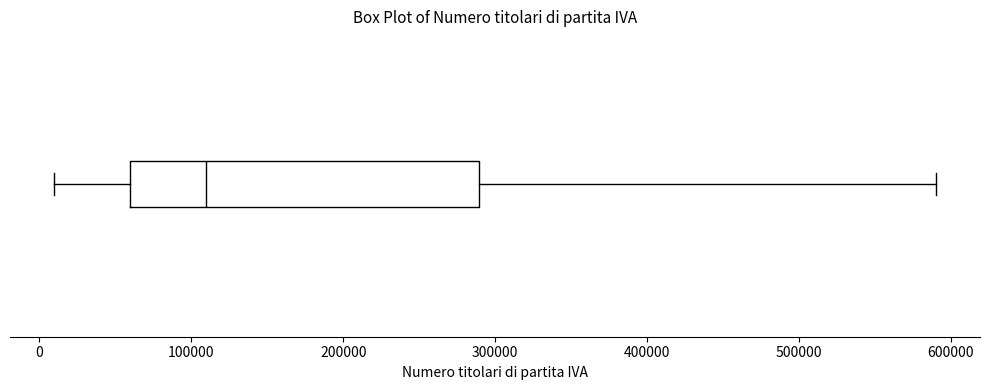

Read this box plot against the x-axis: the position of the median line, the range covered by the box, and the ends of both whiskers. The values are not printed on the chart, so give them approximately, as read against the axis.

median 110000, box 60000 to 290000, whiskers 10000 to 590000